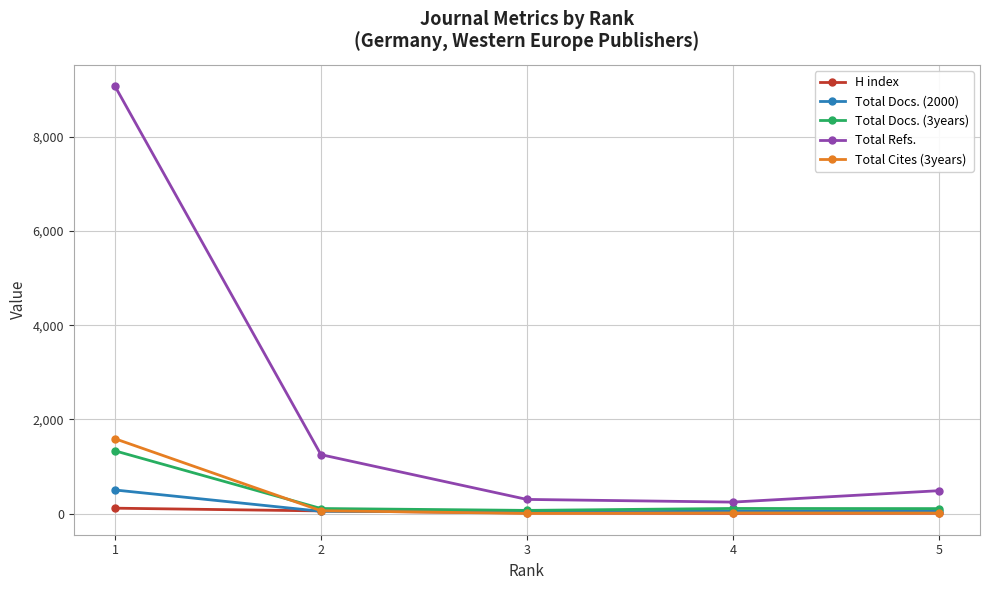

What is the average value of the H index series?

41